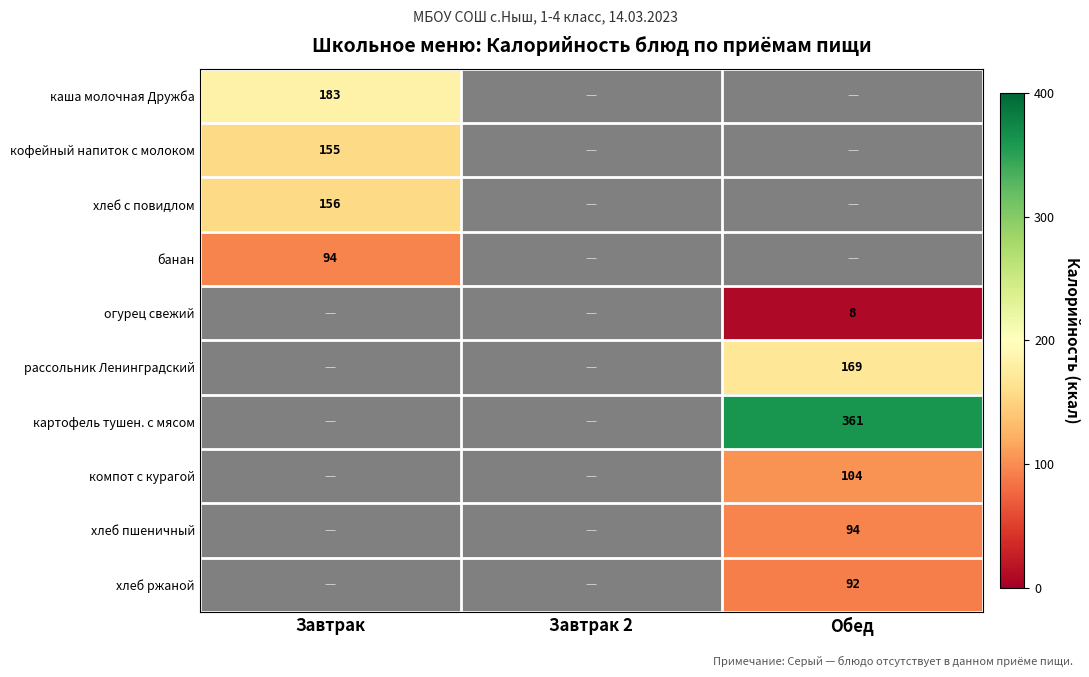

What is the maximum value for кофейный напиток с молоком?

155